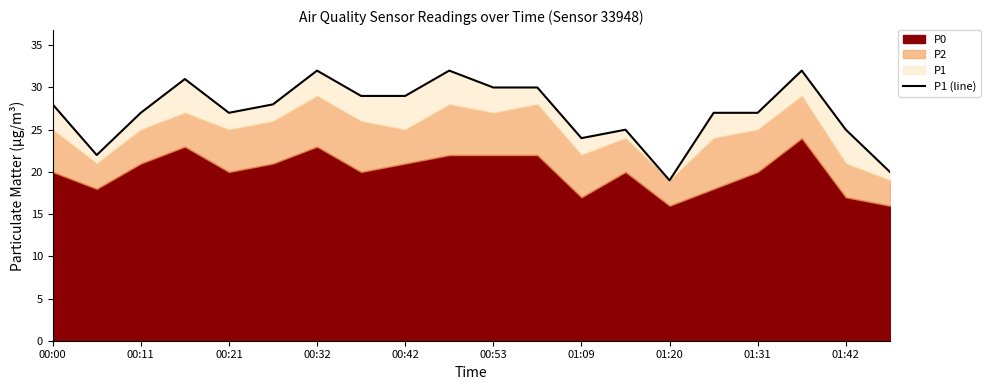

What is the average value?

27